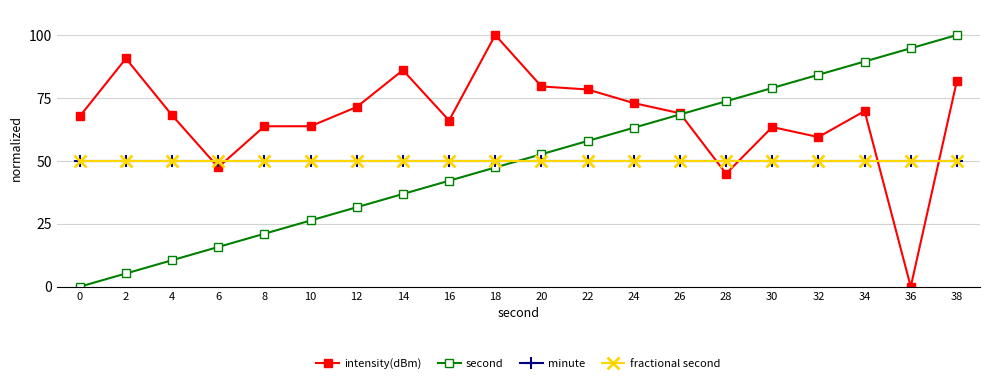

In intensity(dBm), how many points are lower than both neighbors (excluding endpoints)?

5